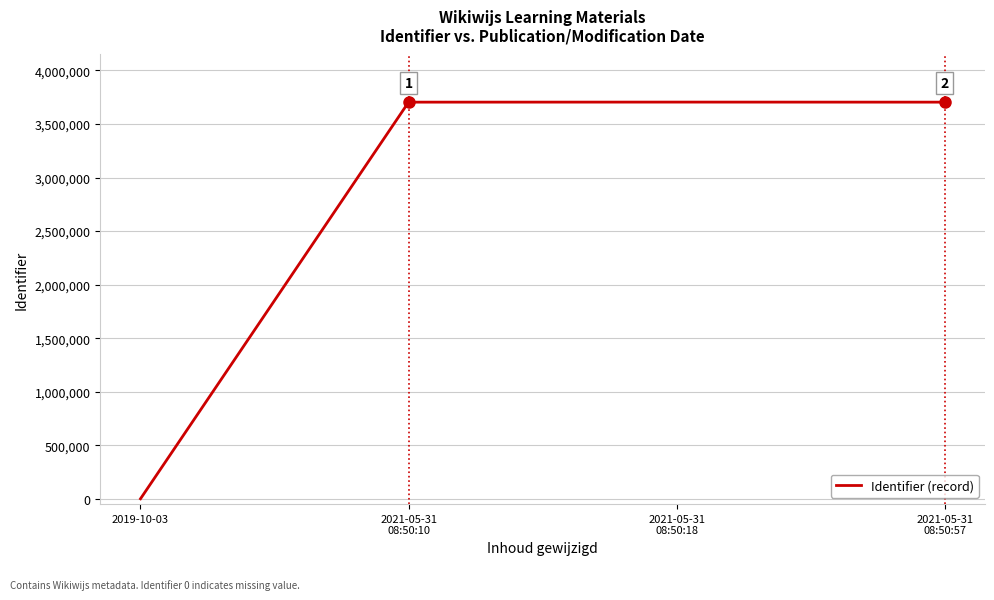

Count the number of data series in this chart.

1